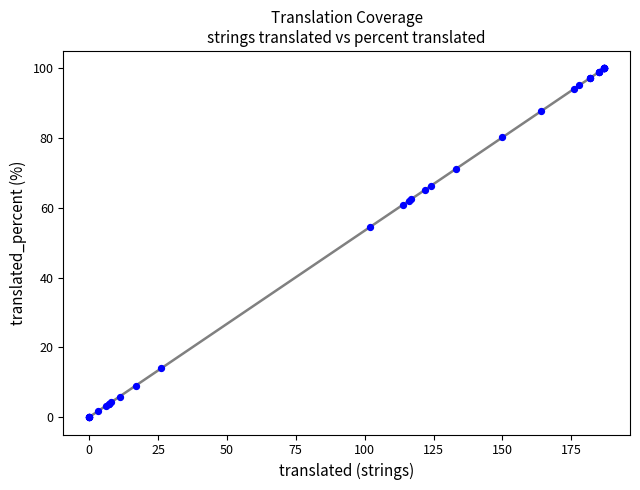

What Y value in the scatter plot is closest to 50?

54.5